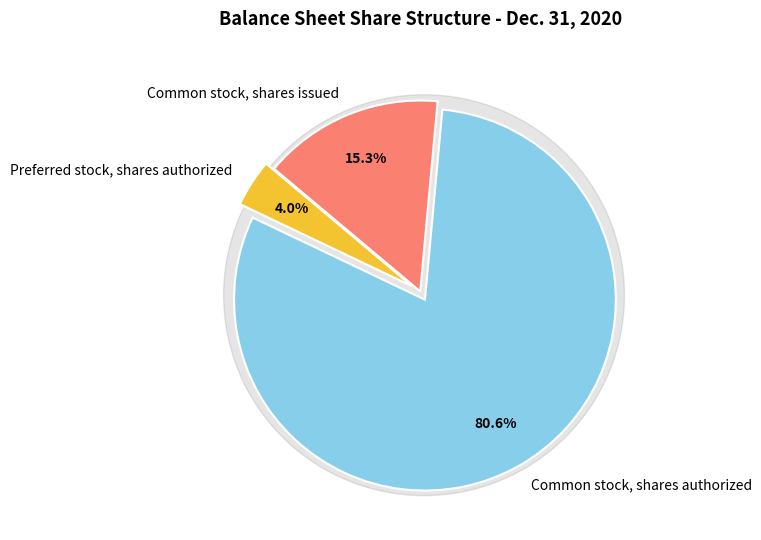

Is it true that Preferred stock, shares authorized is 4% of the pie?

True